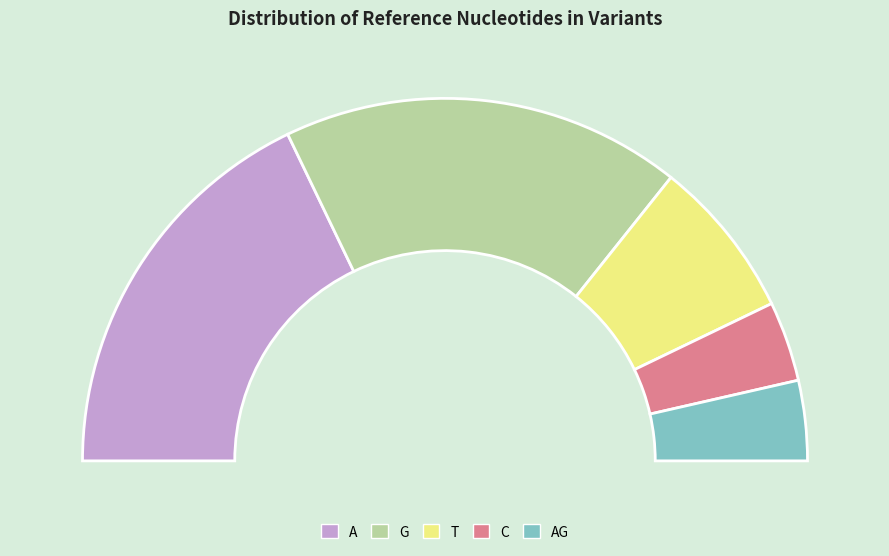

Is it true that T is 22% of the pie?

False